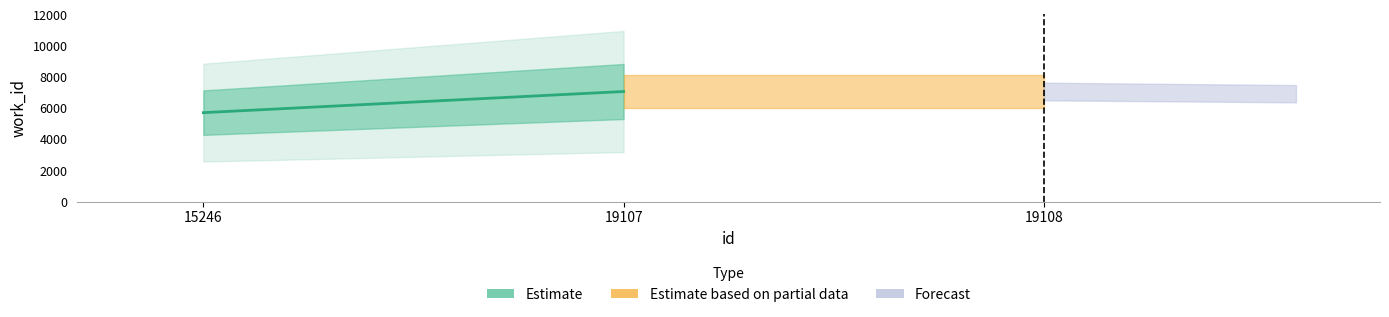

What is the smallest value displayed?

5717